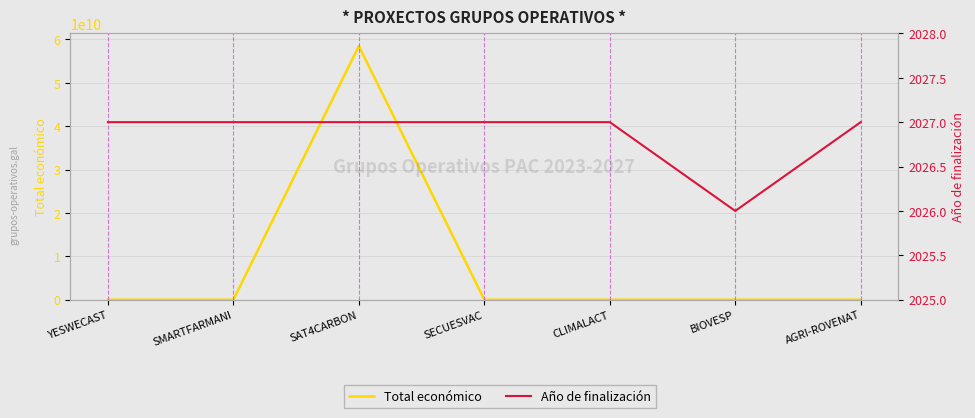

At which category is the sum across all series the highest?

SAT4CARBON